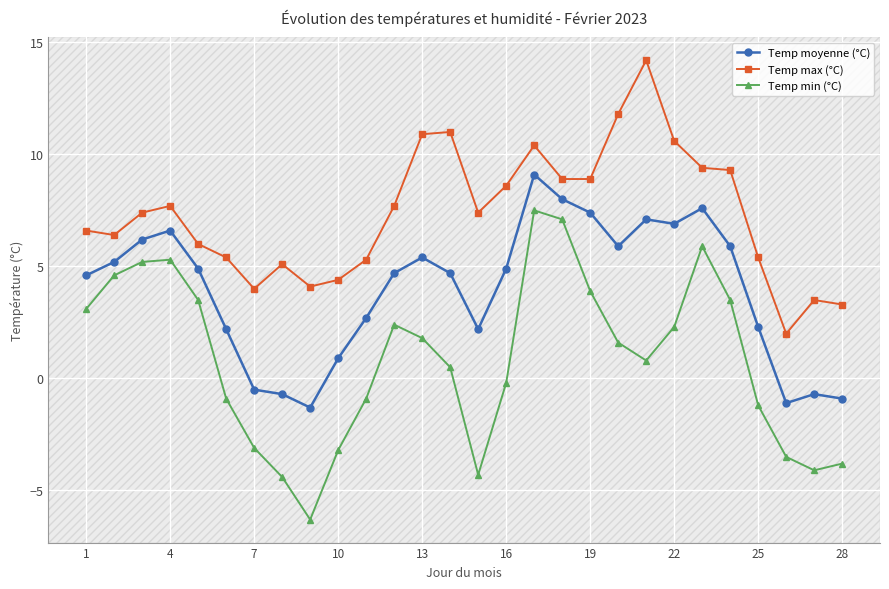

Does the chart have visible grid lines?

Yes